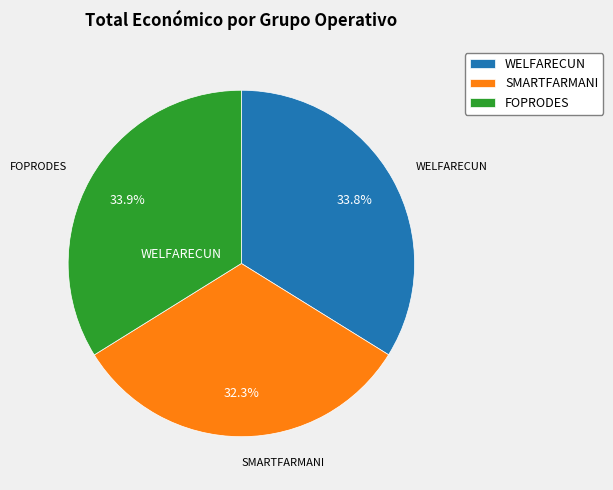

Count the number of slices in the pie.

3